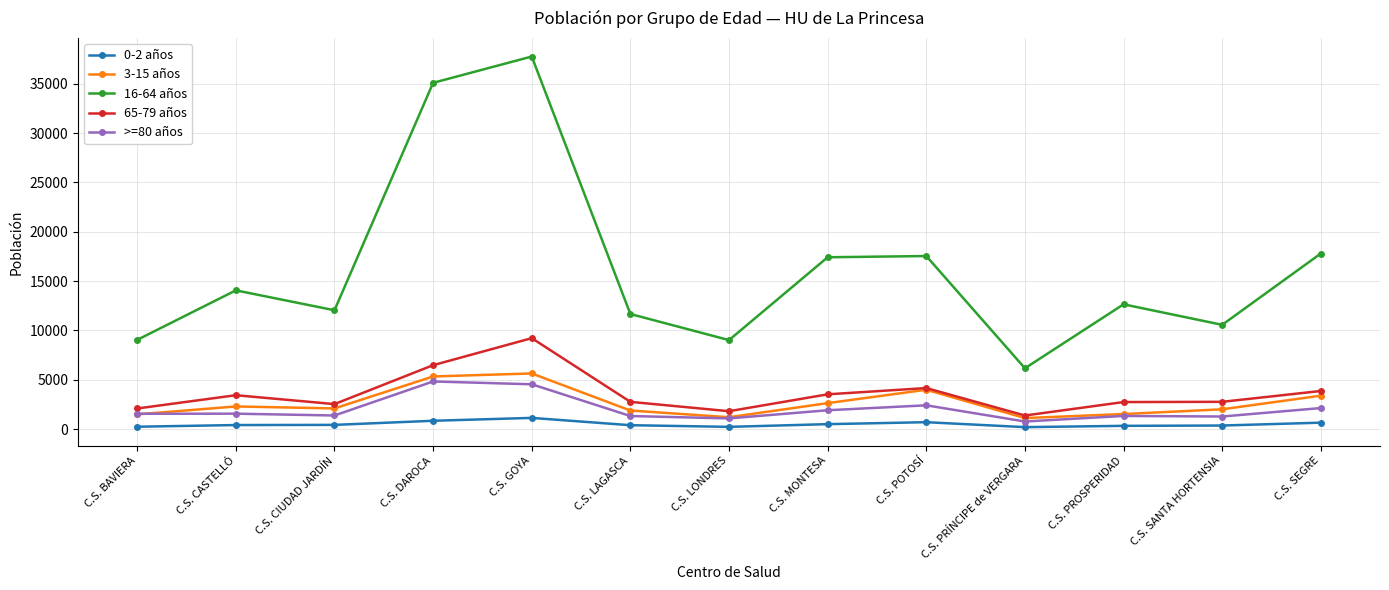

What is the total value across all series at C.S. LONDRES?

13349